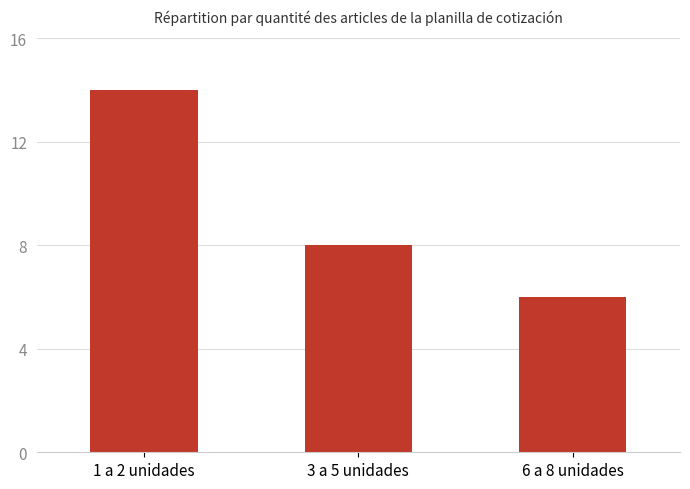

Reading left to right, transcribe all the data shown in this chart.

1 a 2 unidades=14	3 a 5 unidades=8	6 a 8 unidades=6